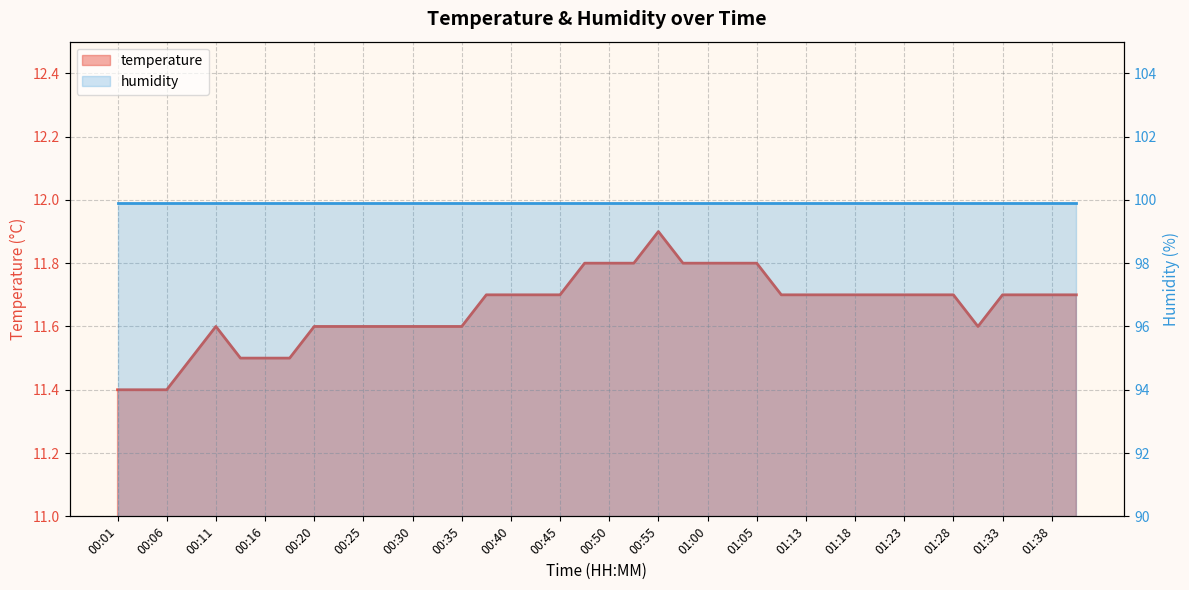

The chart shows a value of 11.7 at 00:38. True or false?

True